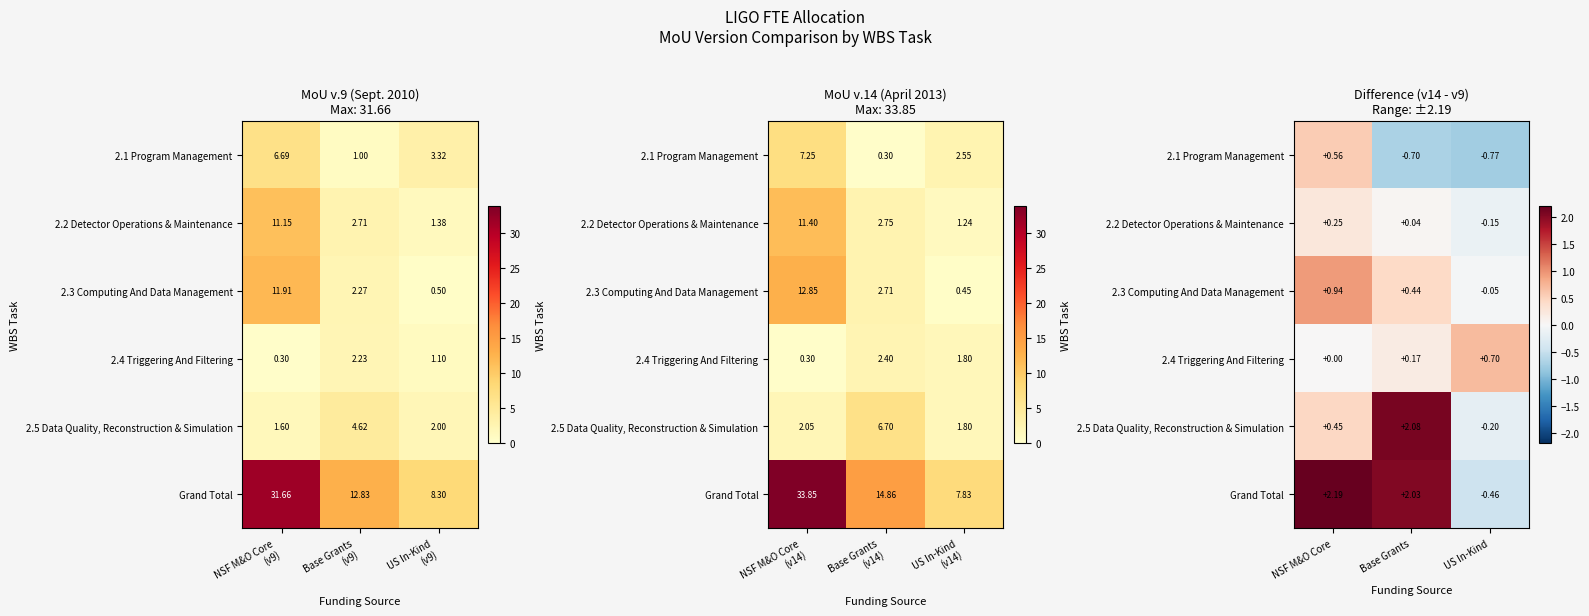

What is the average value of the 2.5 Data Quality, Reconstruction & Simulation series?

0.8